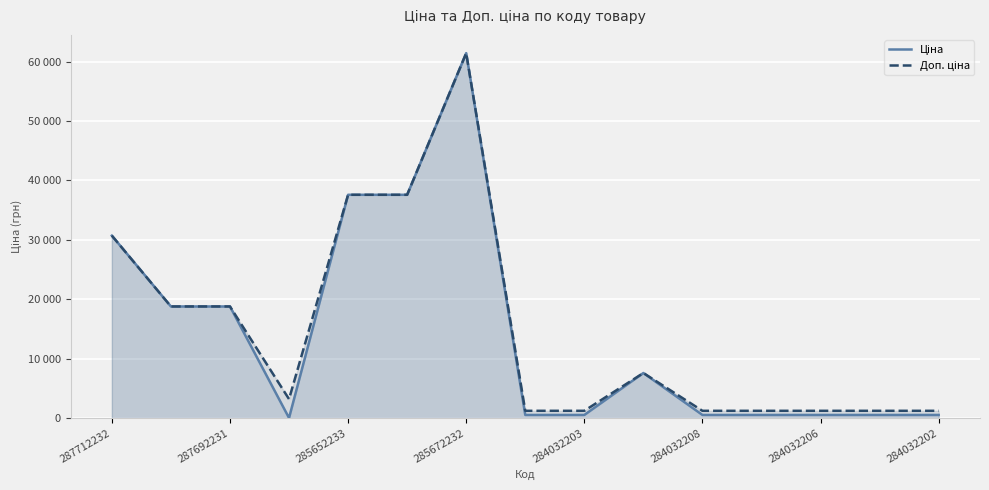

Does the chart display data point markers on the line(s)?

No